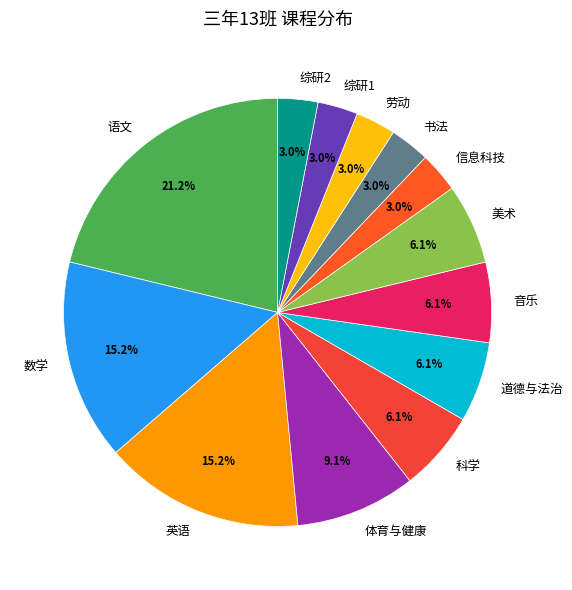

To the nearest percent, what is the difference between the largest and smallest slice percentages?

18%